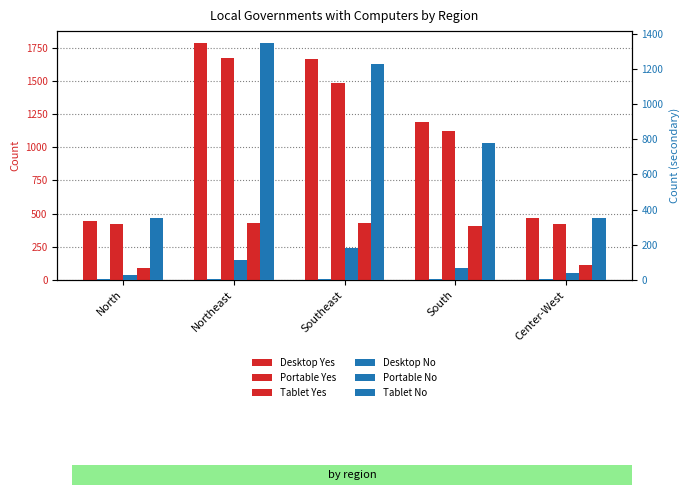

Which series changed the most between North and Northeast?

Desktop Yes